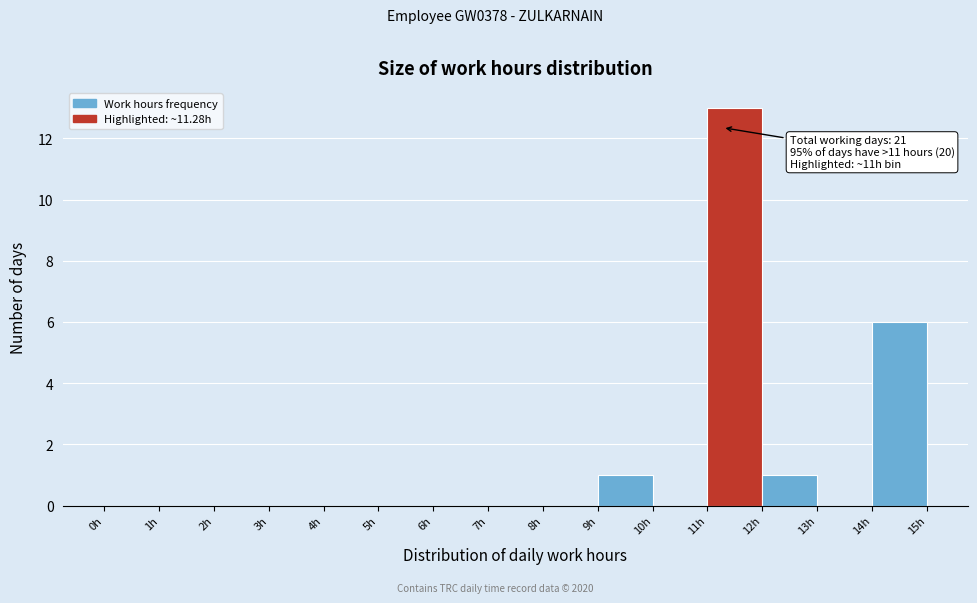

Over which range of the x-axis is the bar tallest?

11 to 12